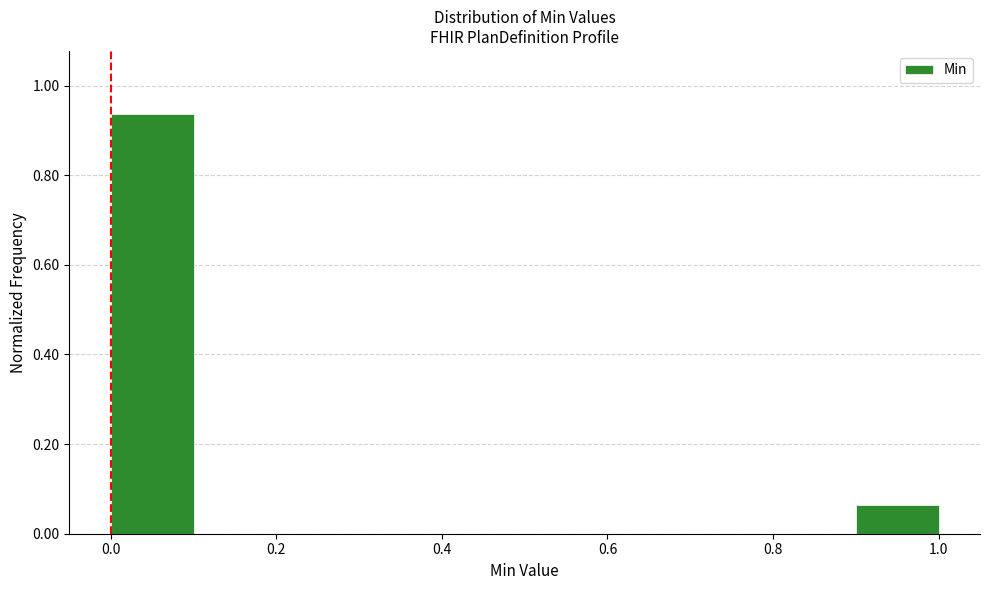

Which range on the x-axis has the tallest bar?

0.0 to 0.1